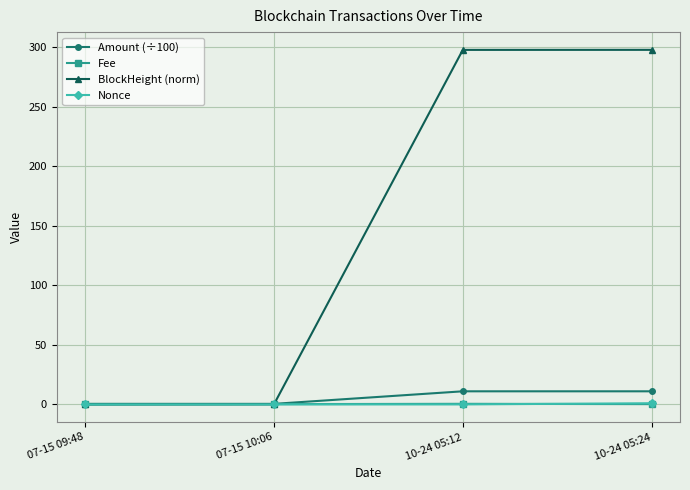

What is the label of the 1st point from the right?

10-24 05:24